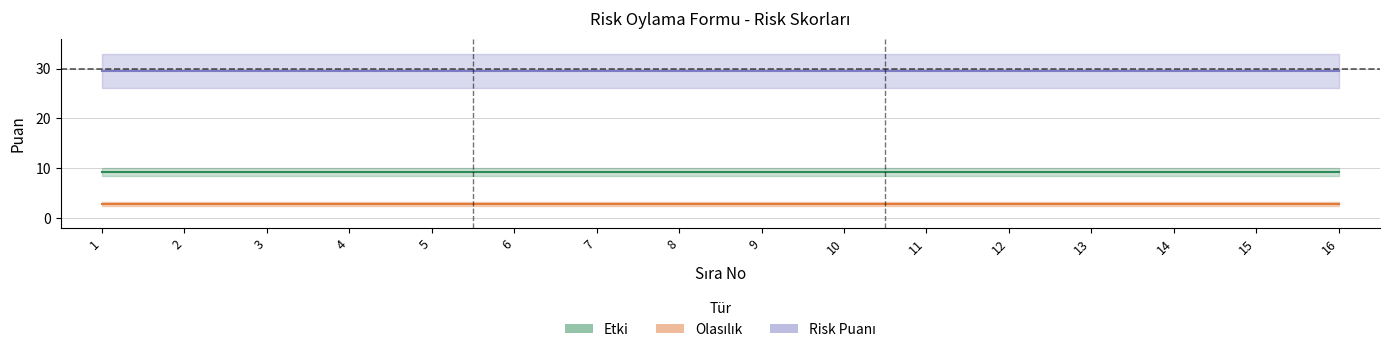

What is the difference between the highest and lowest values at 1?

27